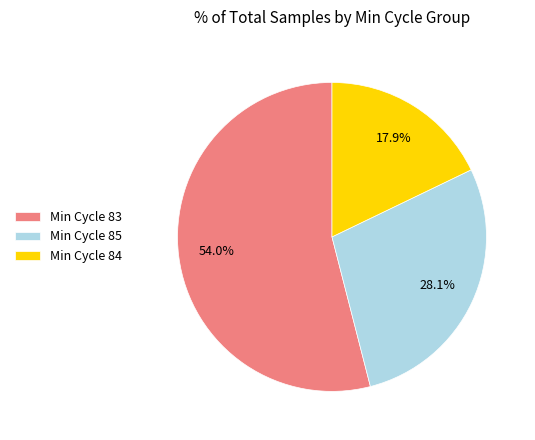

Rank the categories by value from highest to lowest.

Min Cycle 83, Min Cycle 85, Min Cycle 84